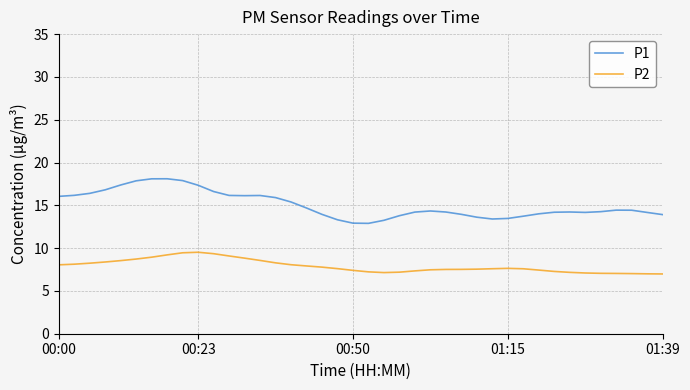

Which series has the largest total across all categories?

P1